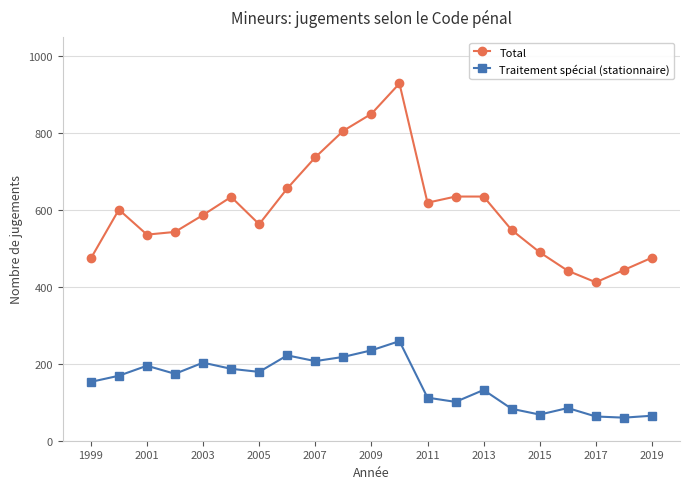

List the series in order of their overall mean, lowest first.

Traitement spécial (stationnaire), Total